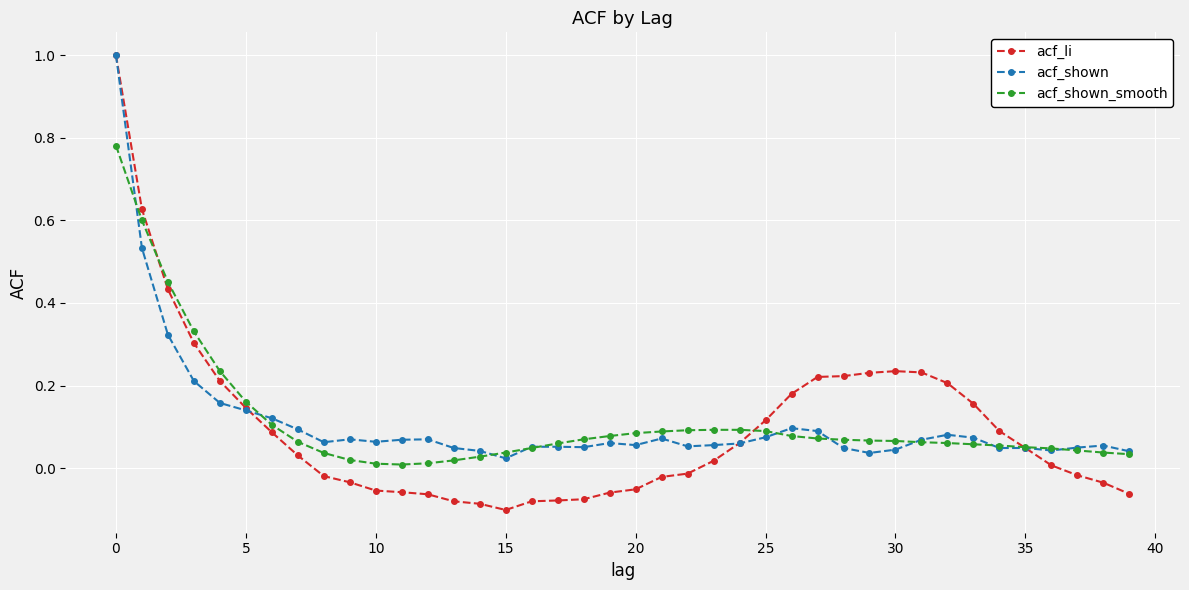

What is the greatest value displayed?

1.0